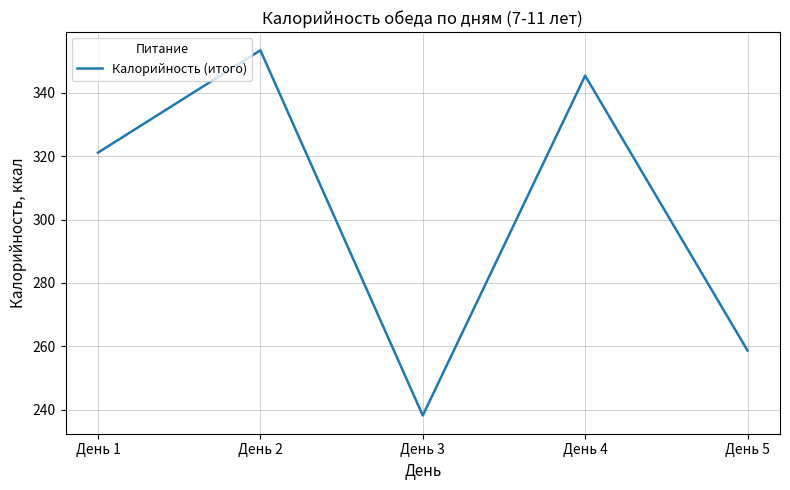

List the labels in order of value, smallest first.

День 3, День 5, День 1, День 4, День 2